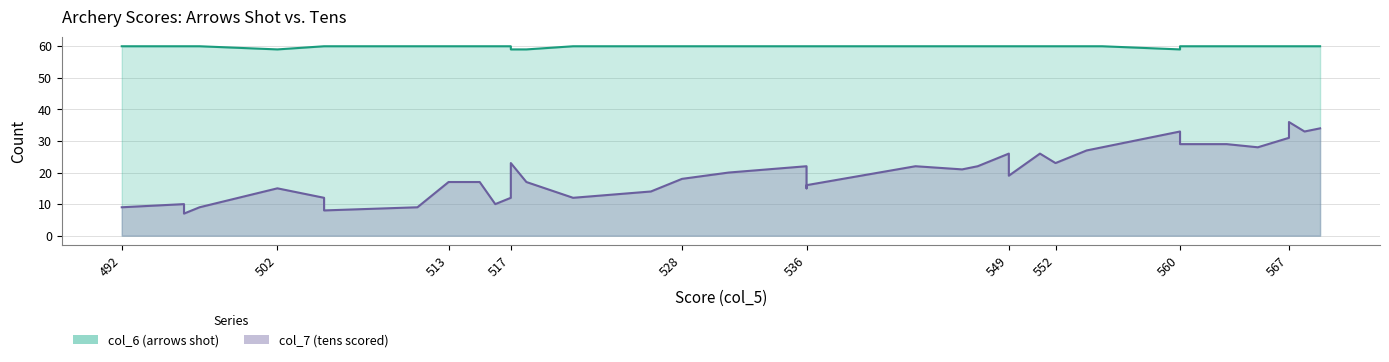

True or false: col_6 and col_7 intersect in this chart.

False